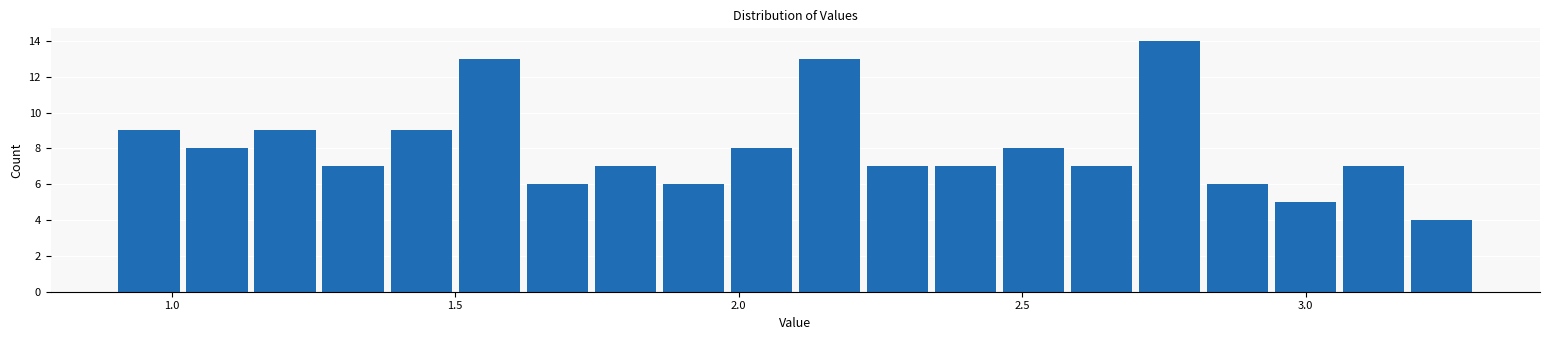

Read against the x-axis, roughly where is the centre of the tallest bar?

2.75